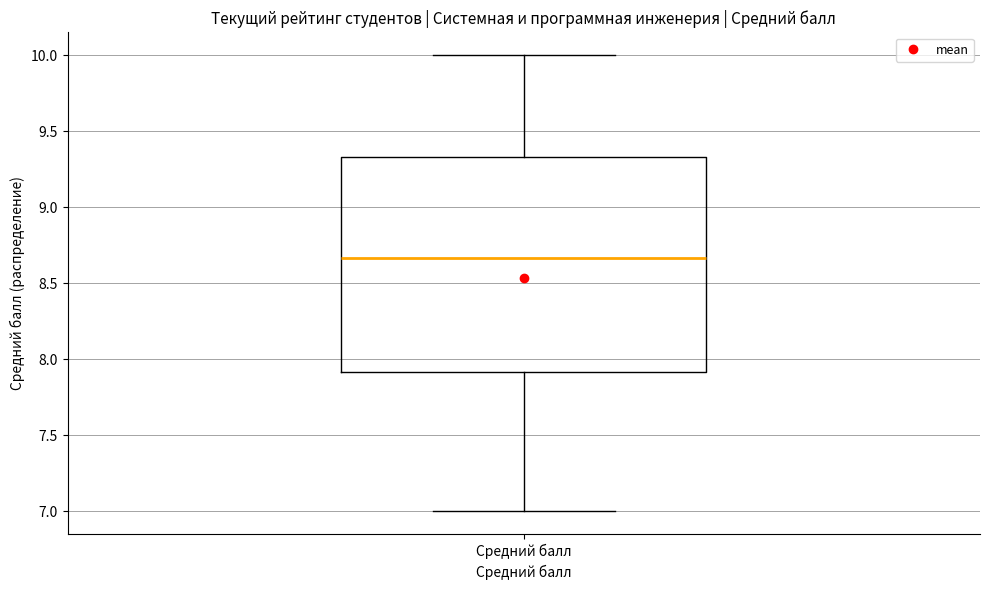

Transcribe this box plot: give where the median line is, the range the box spans, and where the two whiskers end, as read against the y-axis. The values are not printed on the chart, so give them approximately, as read against the axis.

median 8.65, box 7.90 to 9.35, whiskers 7.00 to 10.00